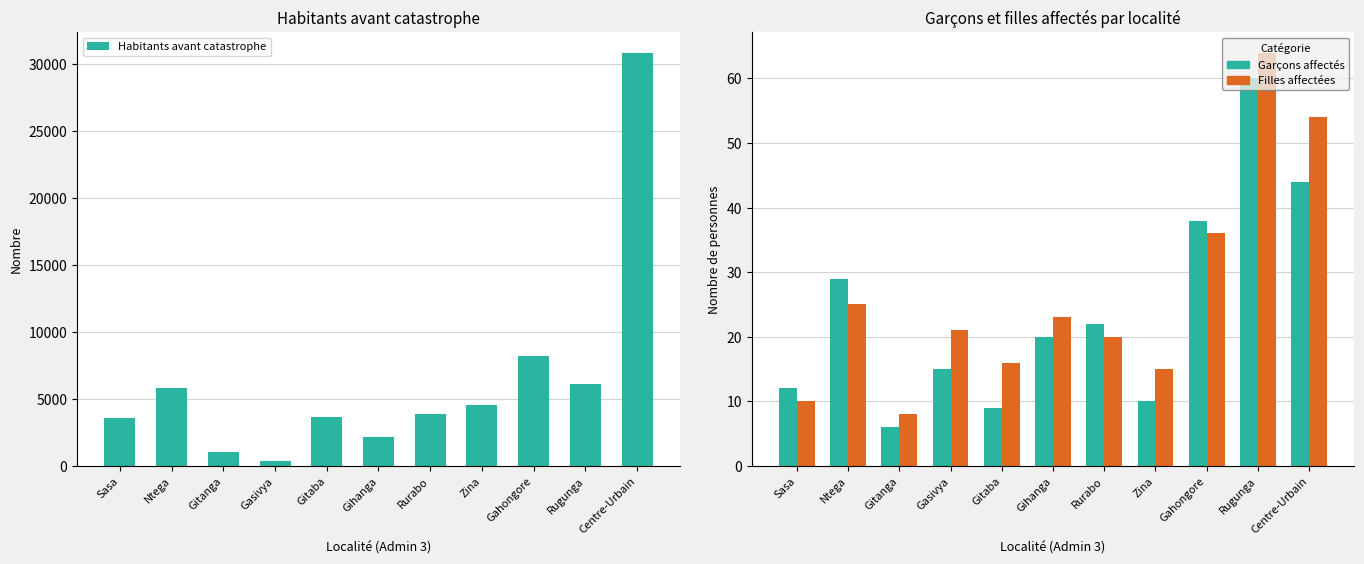

Is it true that Habitants avant catastrophe equals 3840 at Rurabo?

True